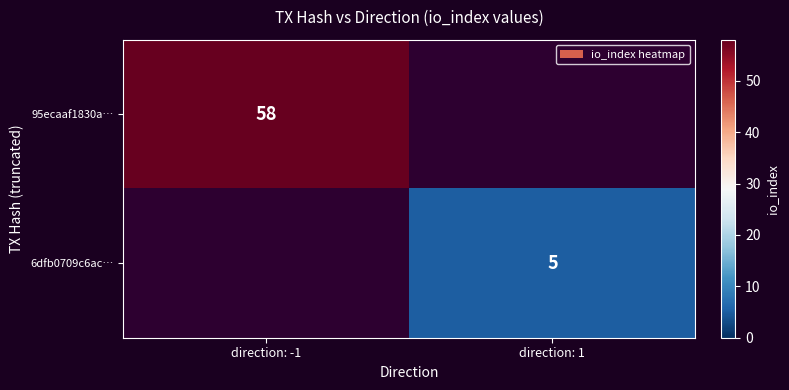

True or false: 95ecaaf1830a… has a value of 58 at direction: -1.

True